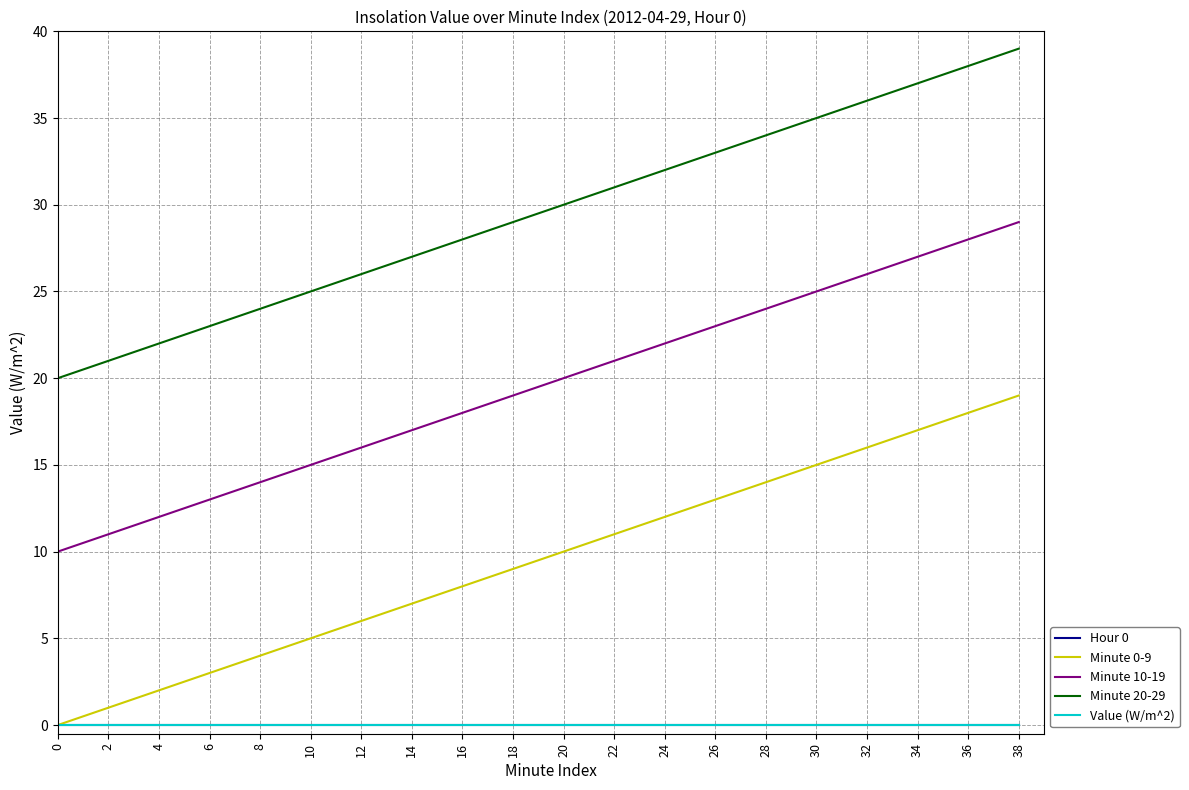

Does the chart have visible grid lines?

Yes